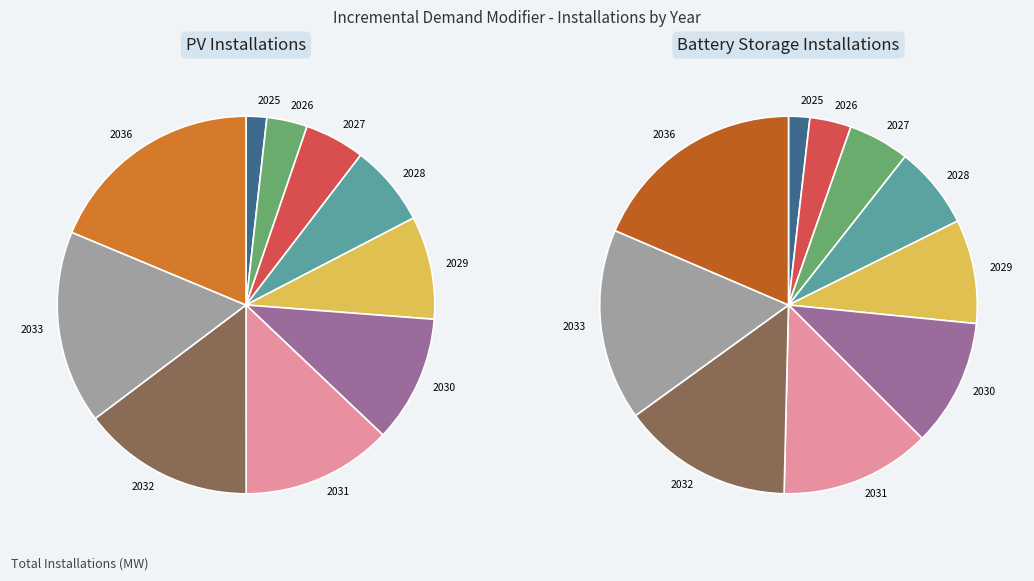

The 2036 slice represents 30% of the pie. True or false?

False